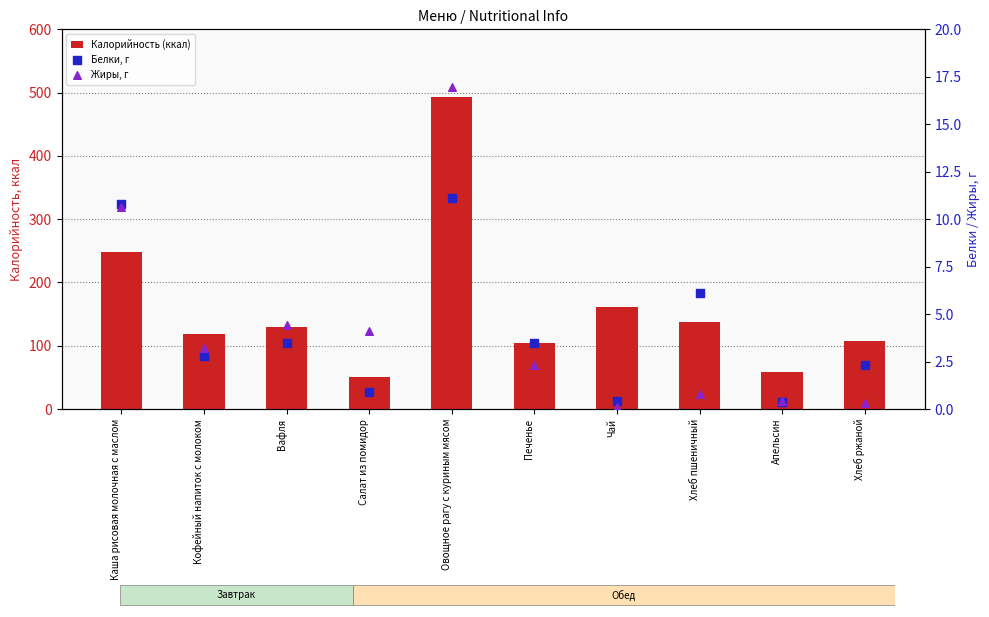

Which series has the largest total across all categories?

Калорийность (ккал)